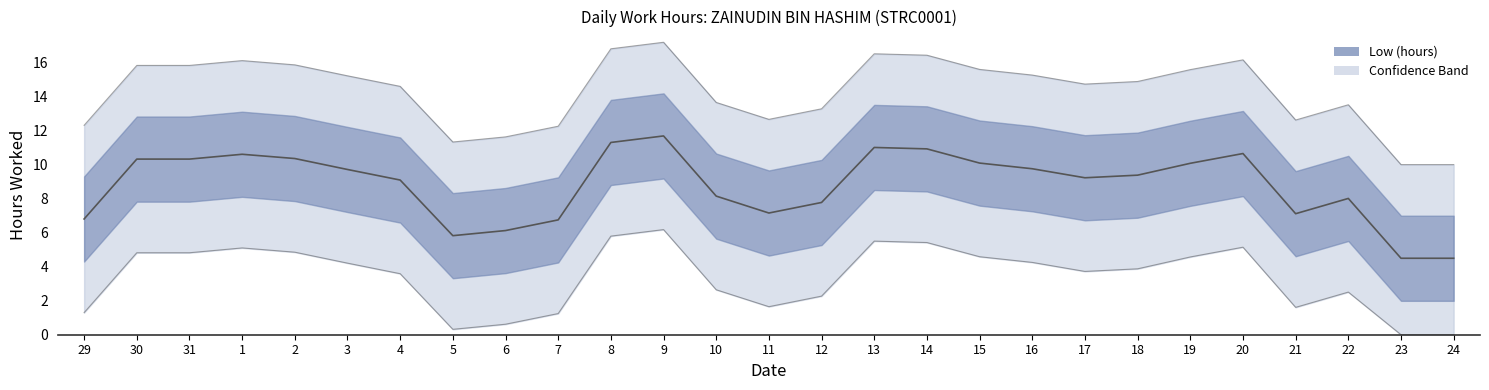

True or false: the data shows 9.4 at 18.

True